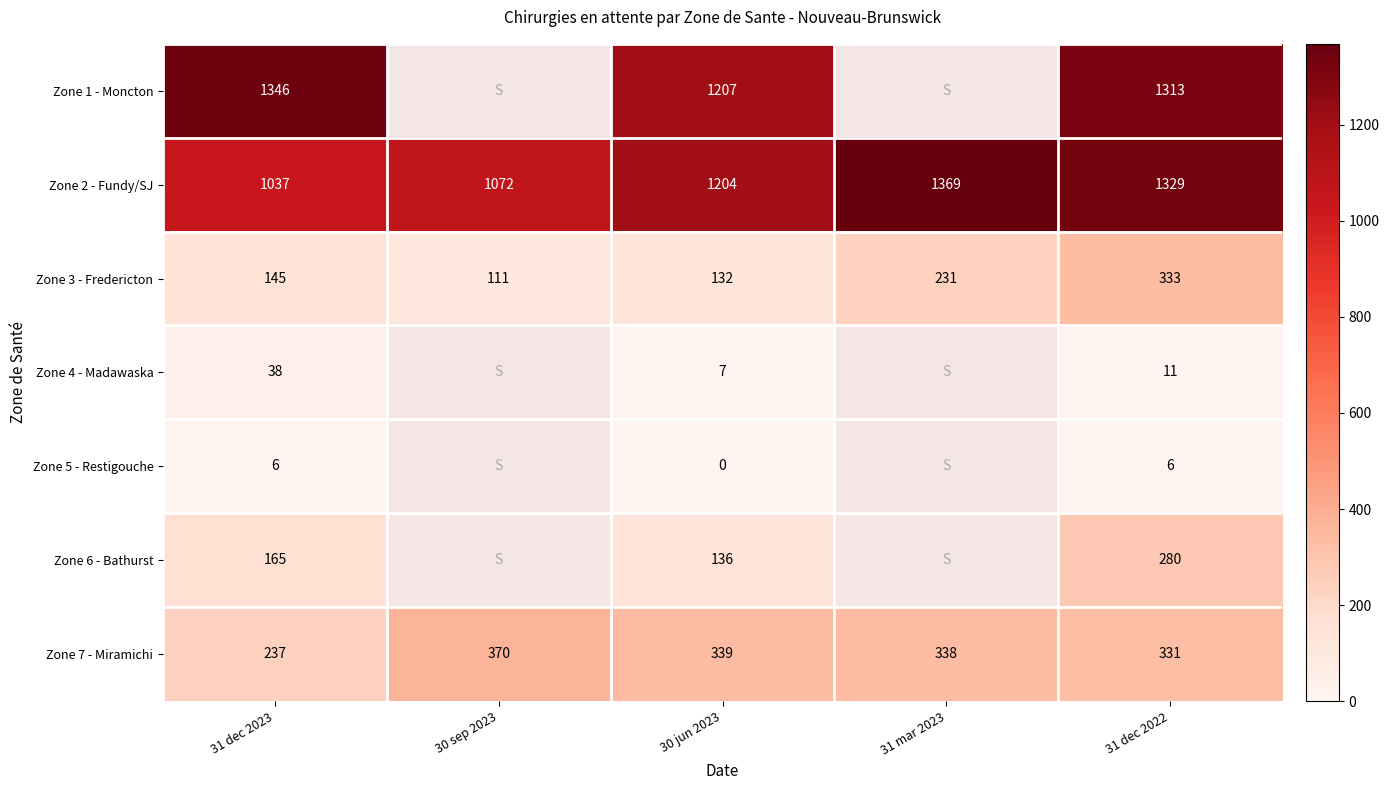

True or false: Zone 3 - Fredericton has a value of 145.0 at 31 dec 2023.

True